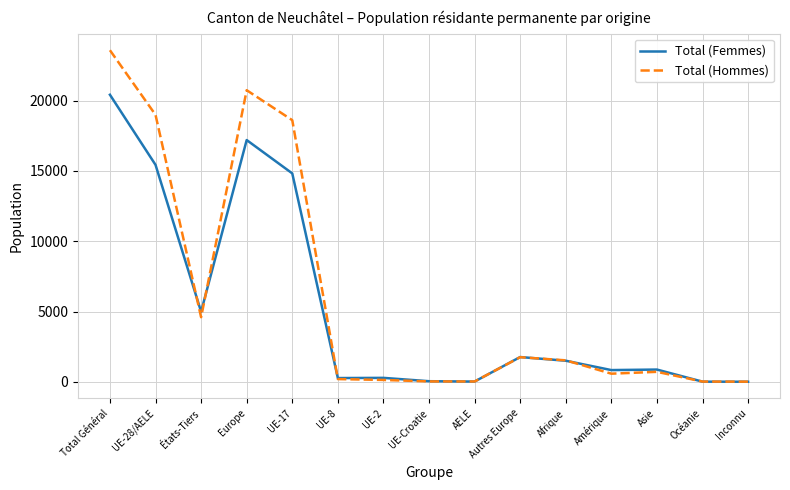

Does the chart have visible grid lines?

Yes